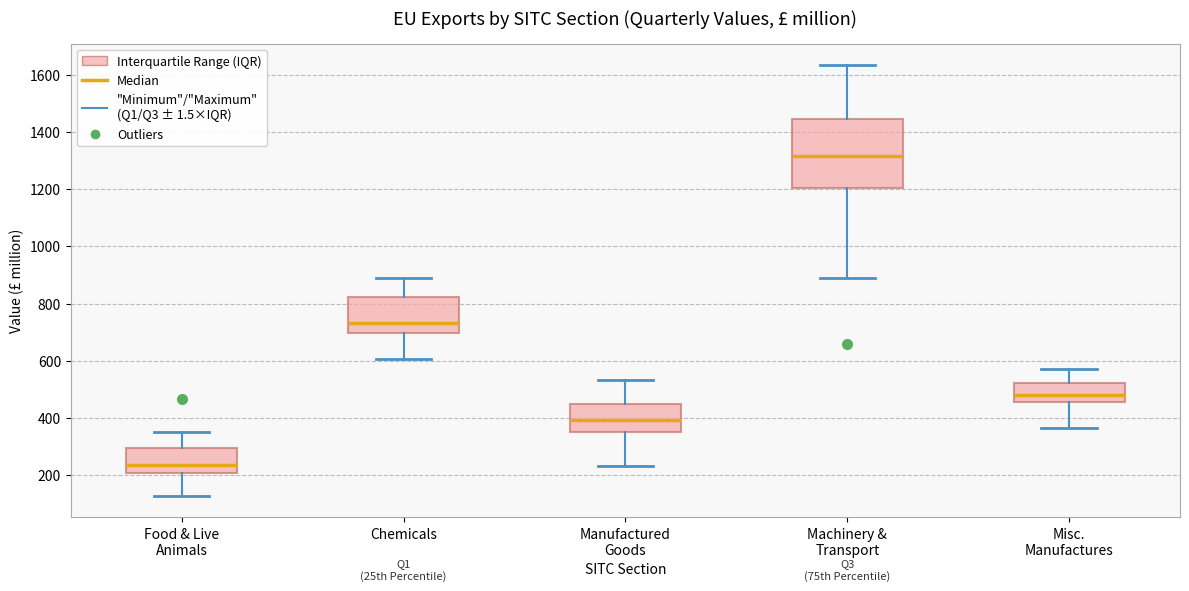

Comparing the boxes themselves (not the whiskers), which one is the tallest?

Machinery & Transport